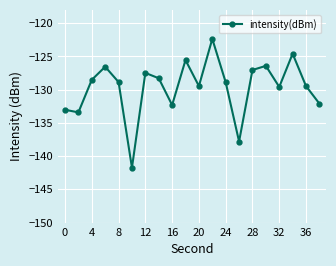

What is the minimum value shown in the chart?

-141.7